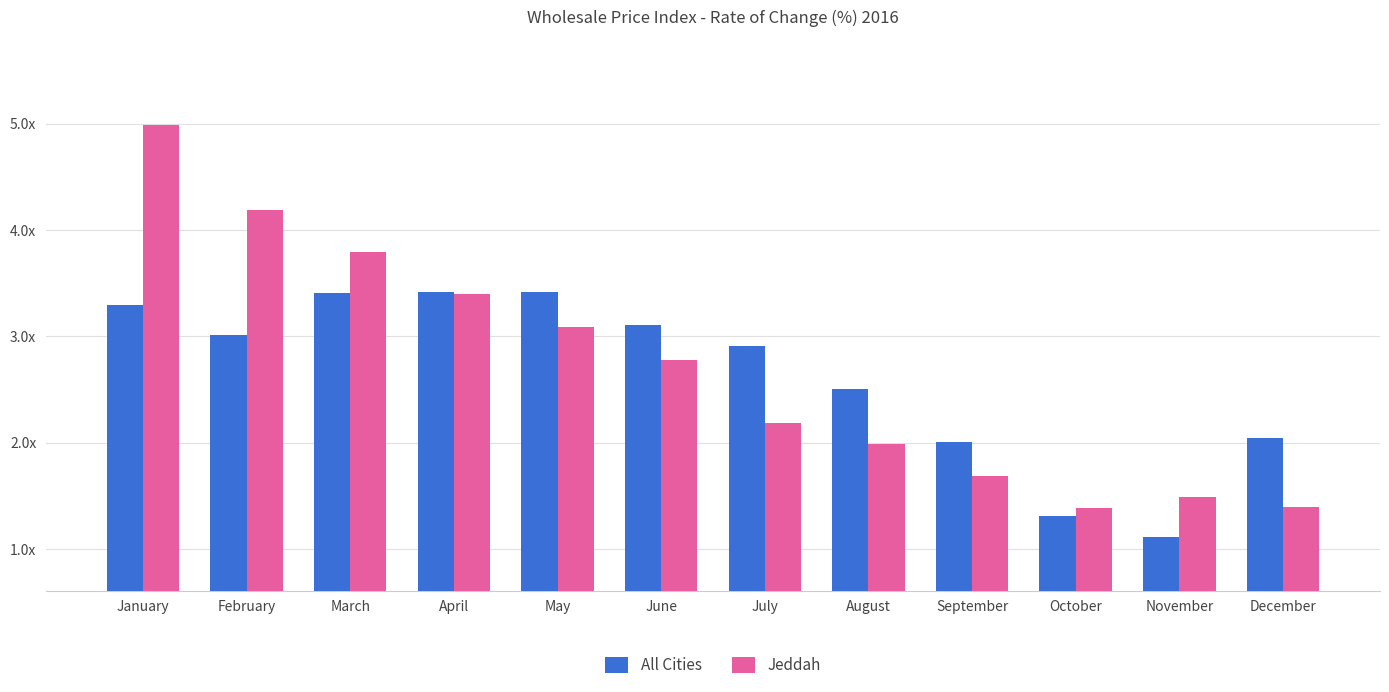

What are all the series names shown in the legend?

All Cities, Jeddah